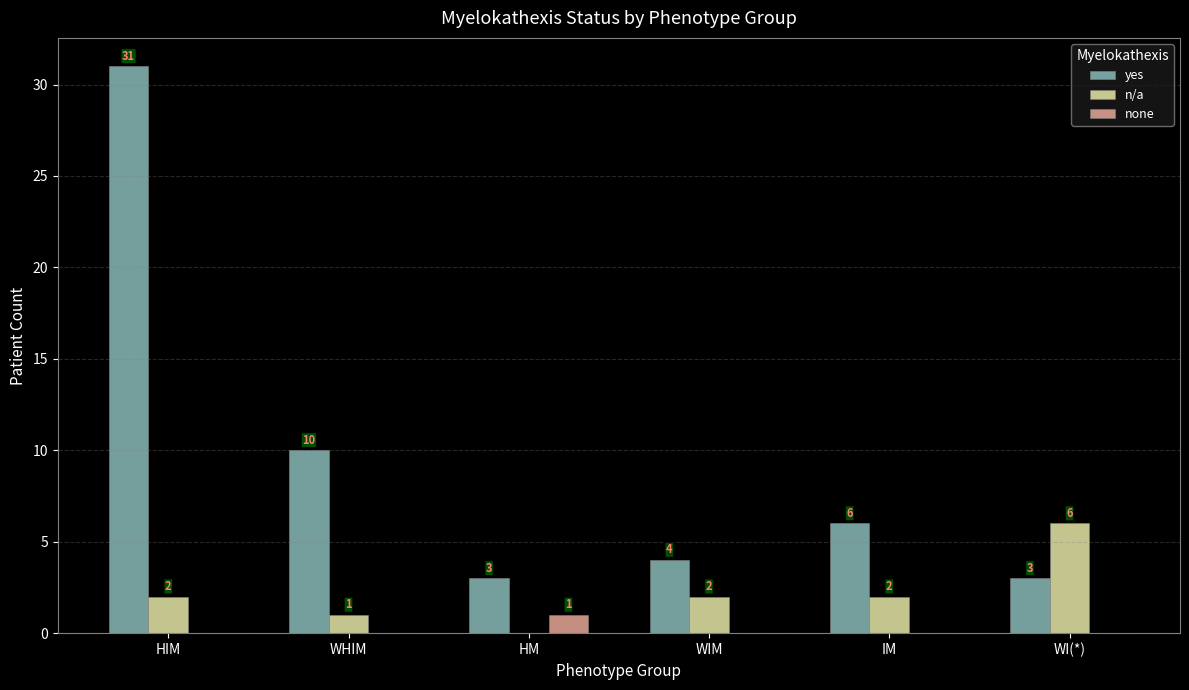

What is the highest value of the n/a series?

6